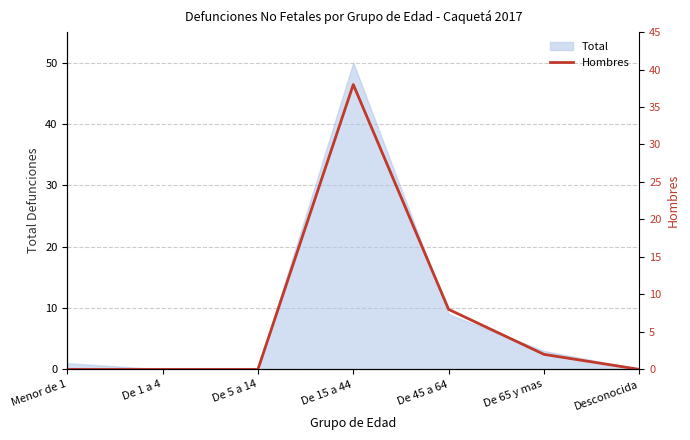

Where is Total nearest to the value 25?

De 45 a 64